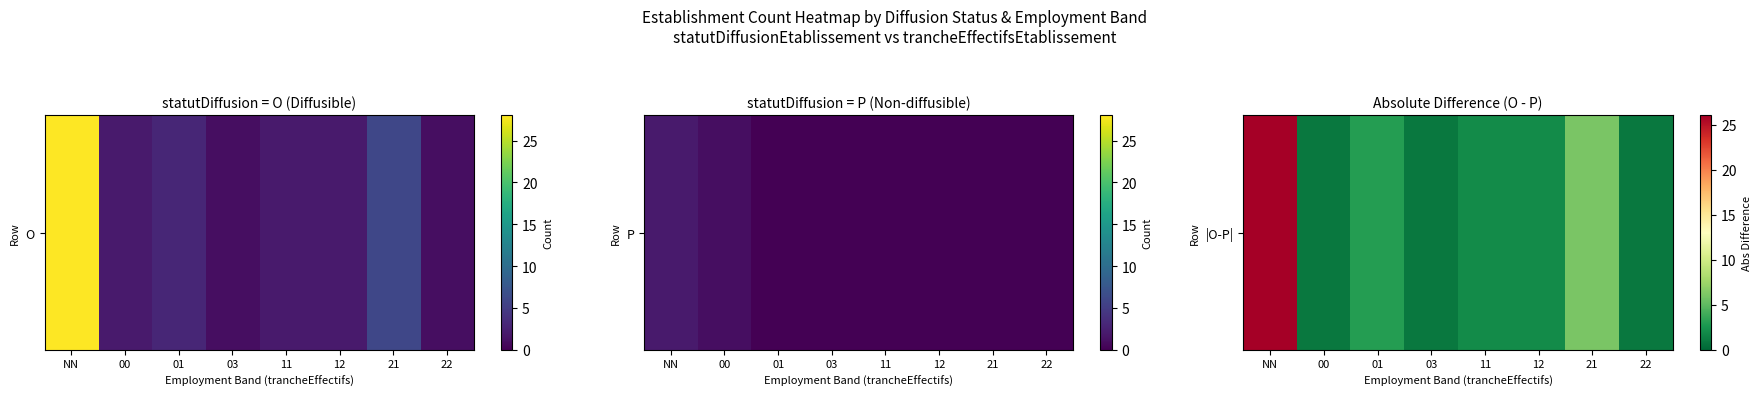

How many data points are above 2?

3